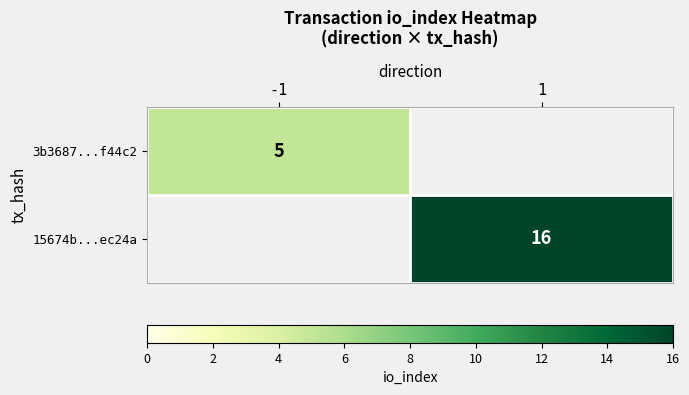

Is it true that 3b3687...f44c2 equals 5 at -1?

True